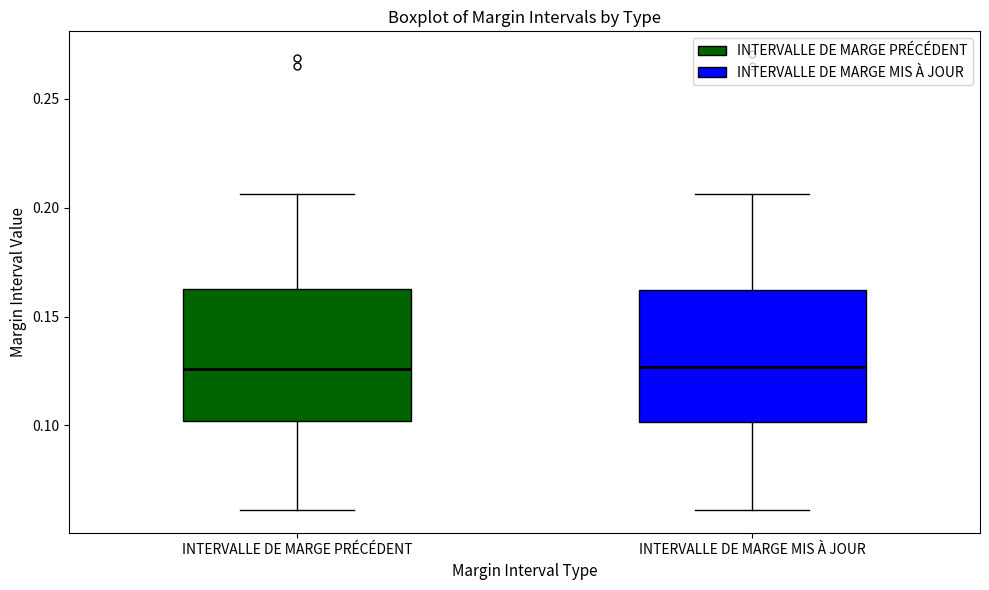

Reading left to right, read every box against the y-axis: the position of its median line, the range the box covers, and the ends of its whiskers. The values are not printed on the chart, so give them approximately, as read against the axis.

INTERVALLE DE MARGE PRÉCÉDENT: median 0.125, box 0.100 to 0.165, whiskers 0.060 to 0.205
INTERVALLE DE MARGE MIS À JOUR: median 0.125, box 0.100 to 0.160, whiskers 0.060 to 0.205